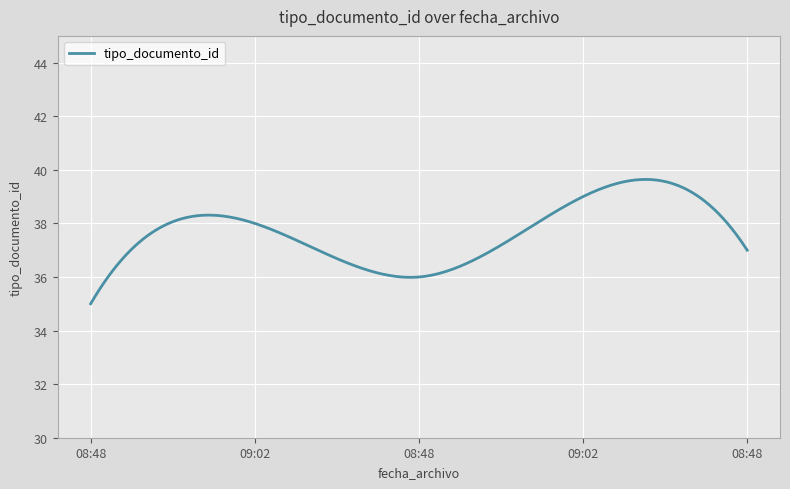

What is the difference between the maximum and minimum values?

4.6